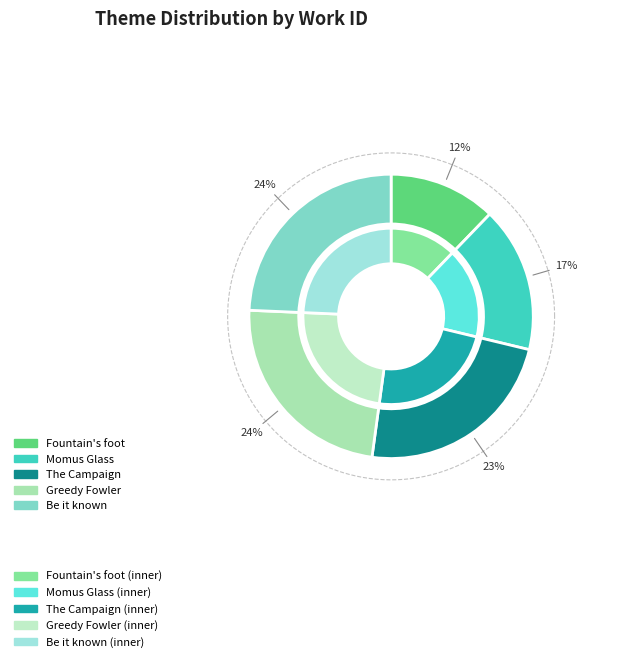

Do If the fixture of Momus glass and As when the greedy fowler's snare together represent more than half of the pie?

No